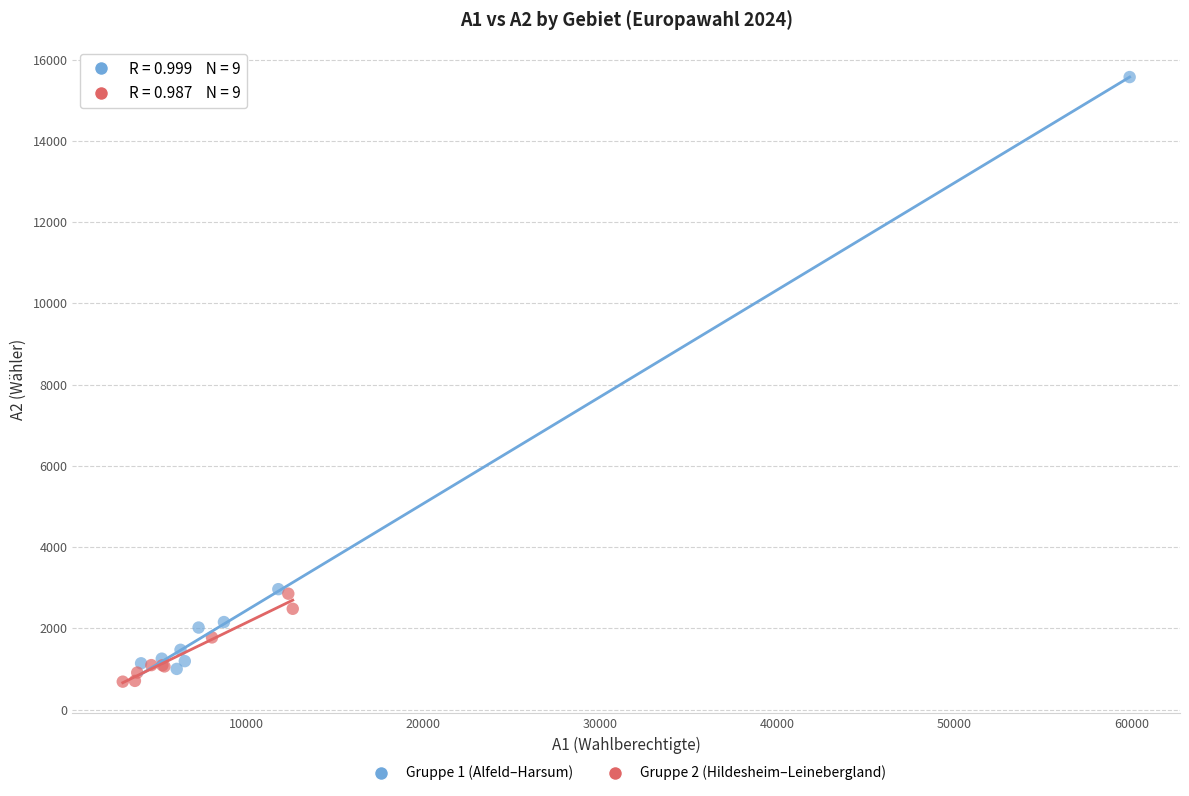

Which series has the widest spread of Y values?

Gruppe 1 (Alfeld–Harsum)